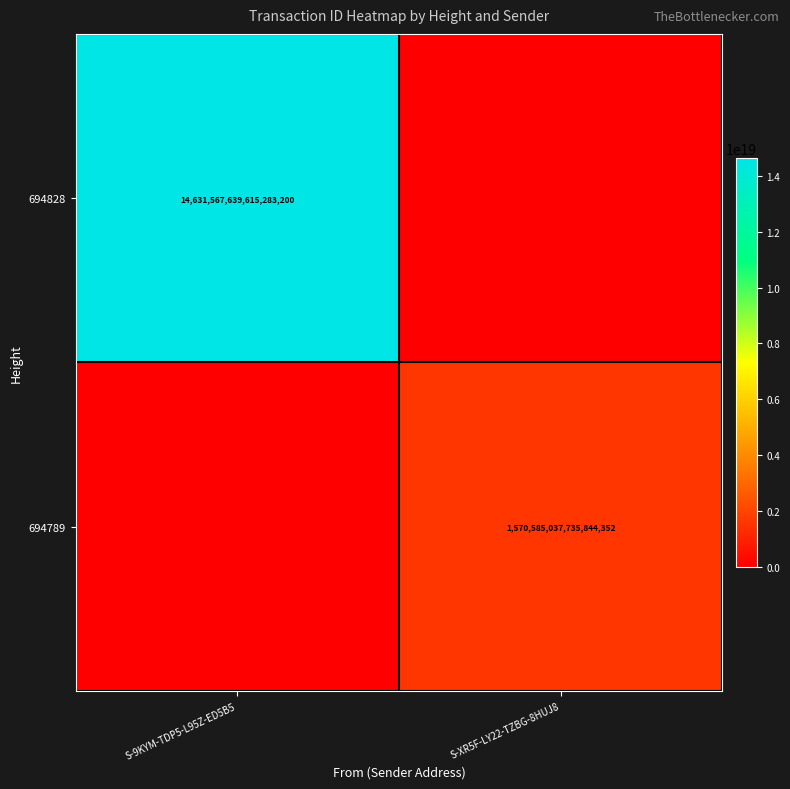

The value of 694789 at S-XR5F-LY22-TZBG-8HUJ8 is 1570585037735844352. True or false?

True